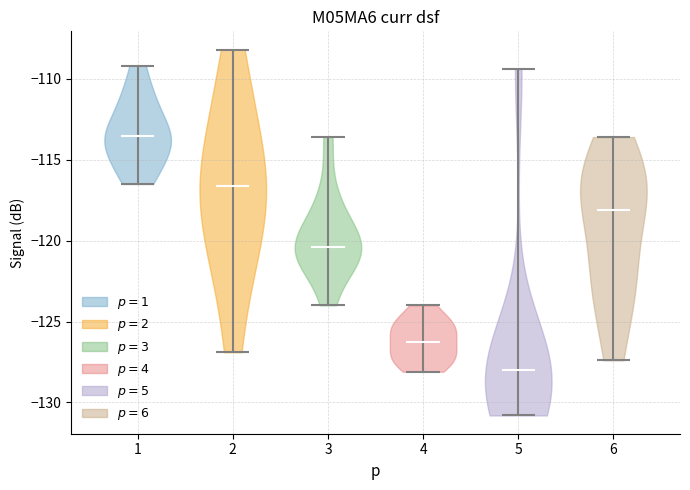

Which violin has the highest median line?

1